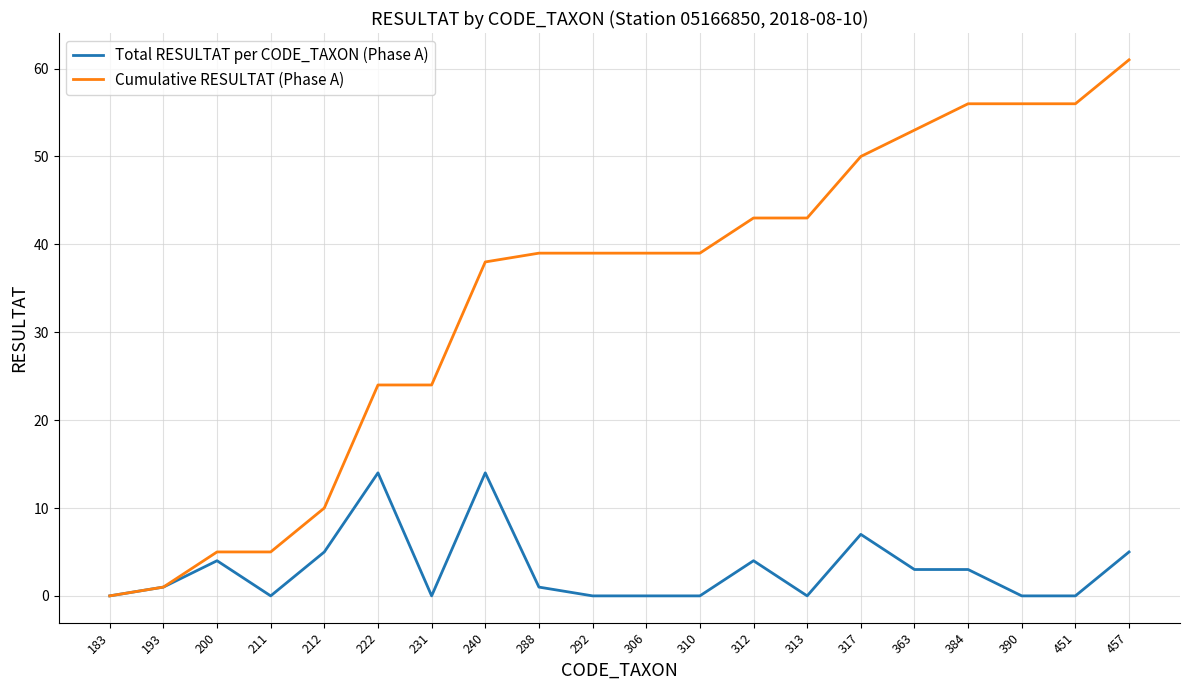

Rank the series by their average value, from lowest to highest.

Total RESULTAT per CODE_TAXON (Phase A), Cumulative RESULTAT (Phase A)